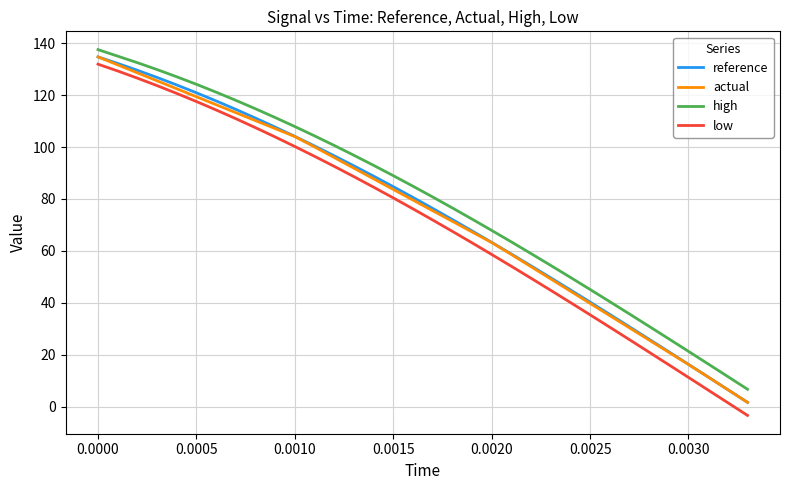

What is the maximum value for low?

131.9